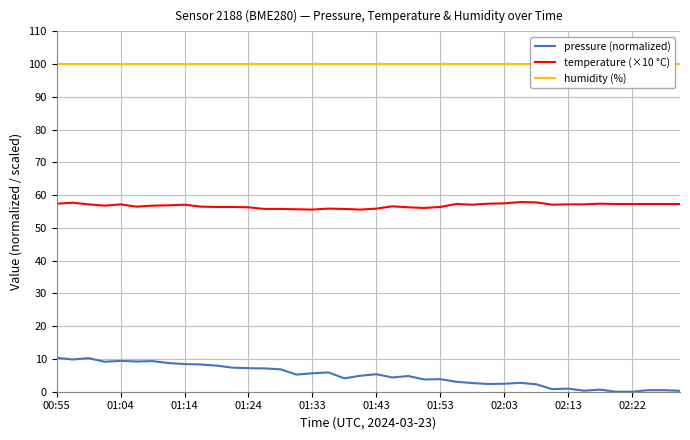

Which series has the widest spread of values?

pressure (normalized)